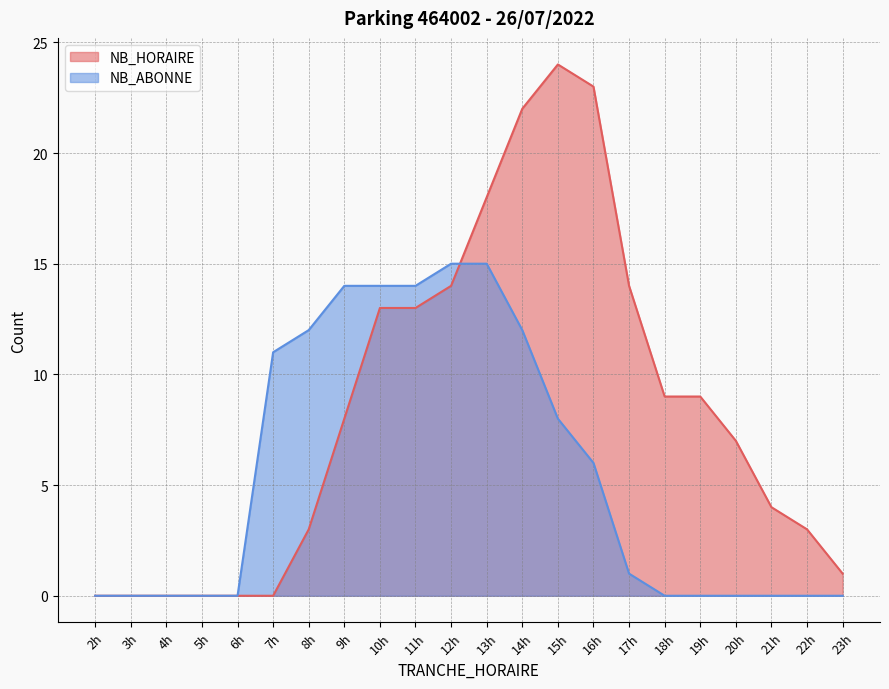

Does the chart have visible grid lines?

Yes